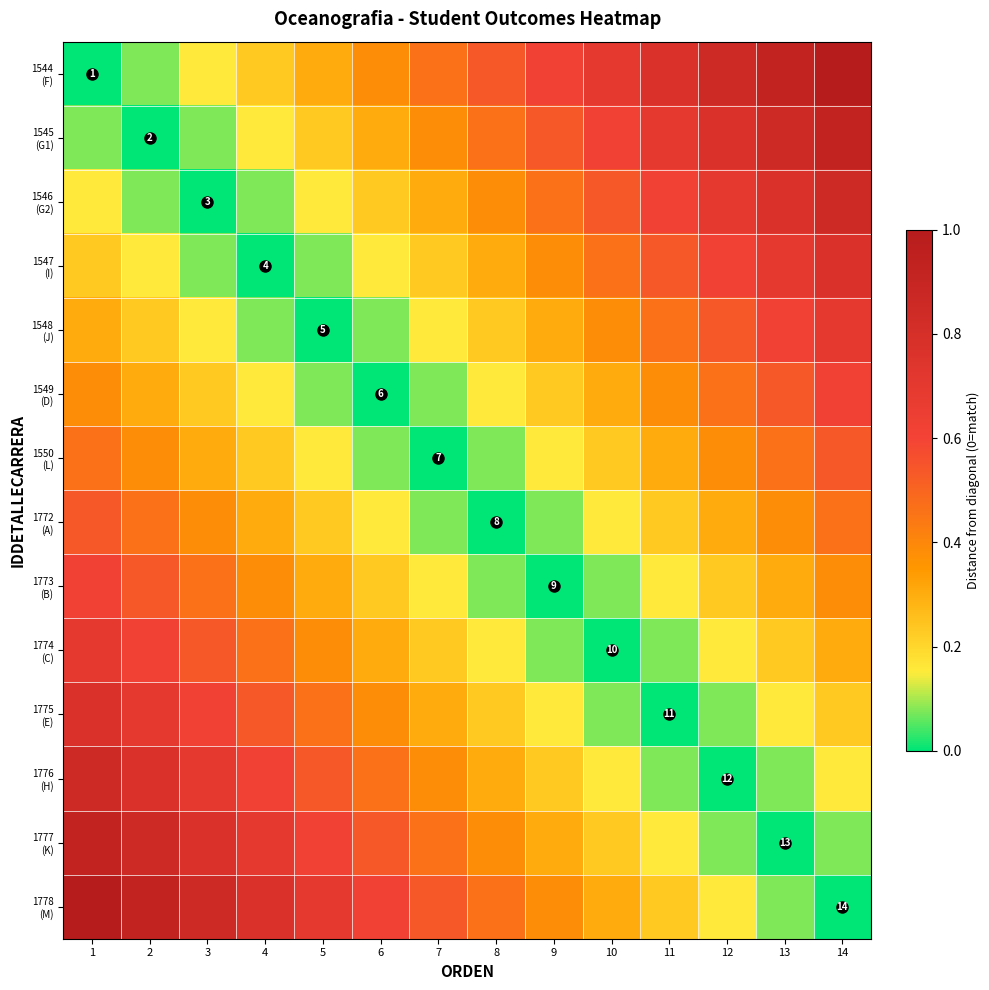

What is the average value of the 1549 (D) series?

0.3